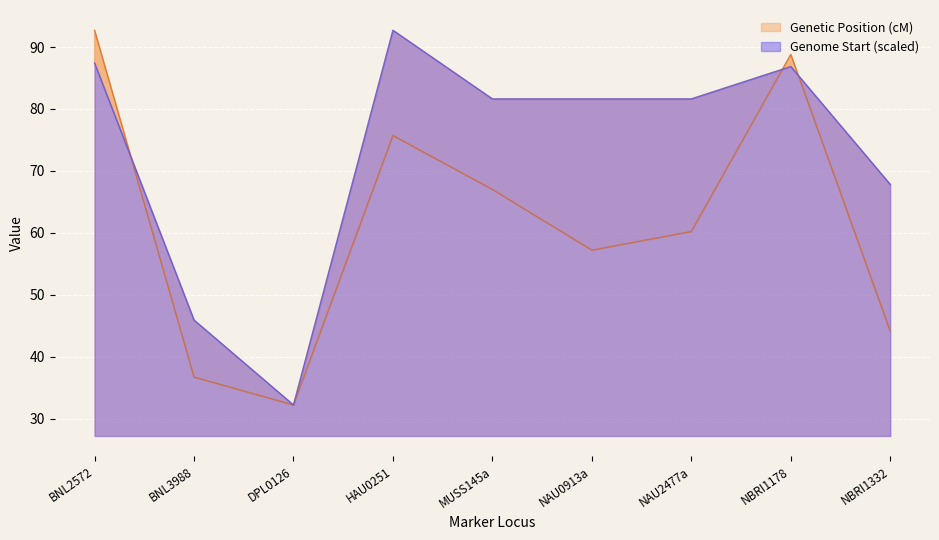

Where is the first local minimum for Genome Start (bp)?

DPL0126